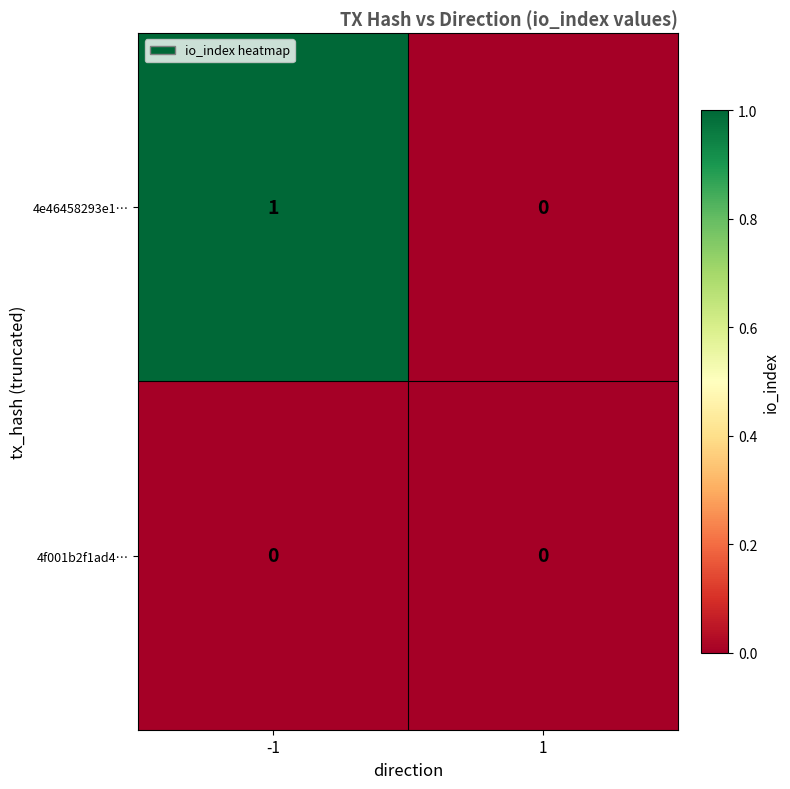

Which series has the largest total across all categories?

4e46458293e1…